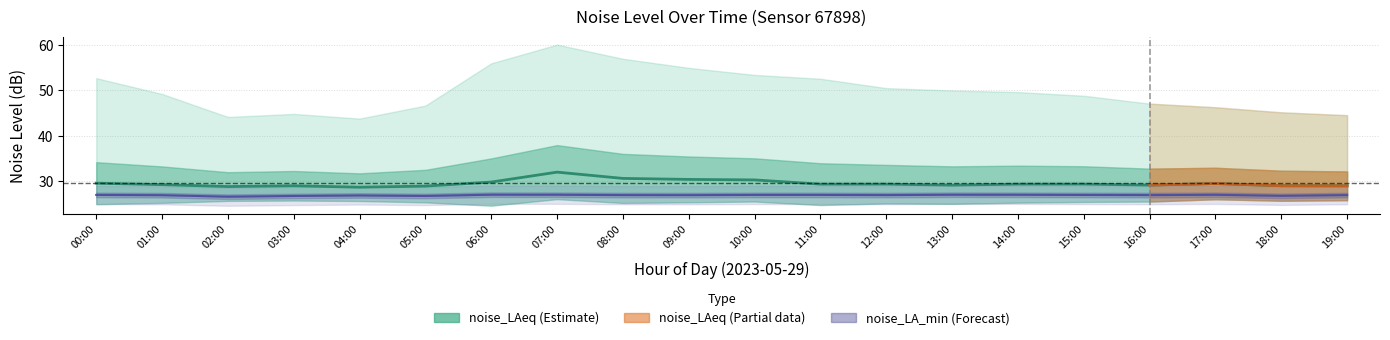

Does the chart display data point markers on the line(s)?

No